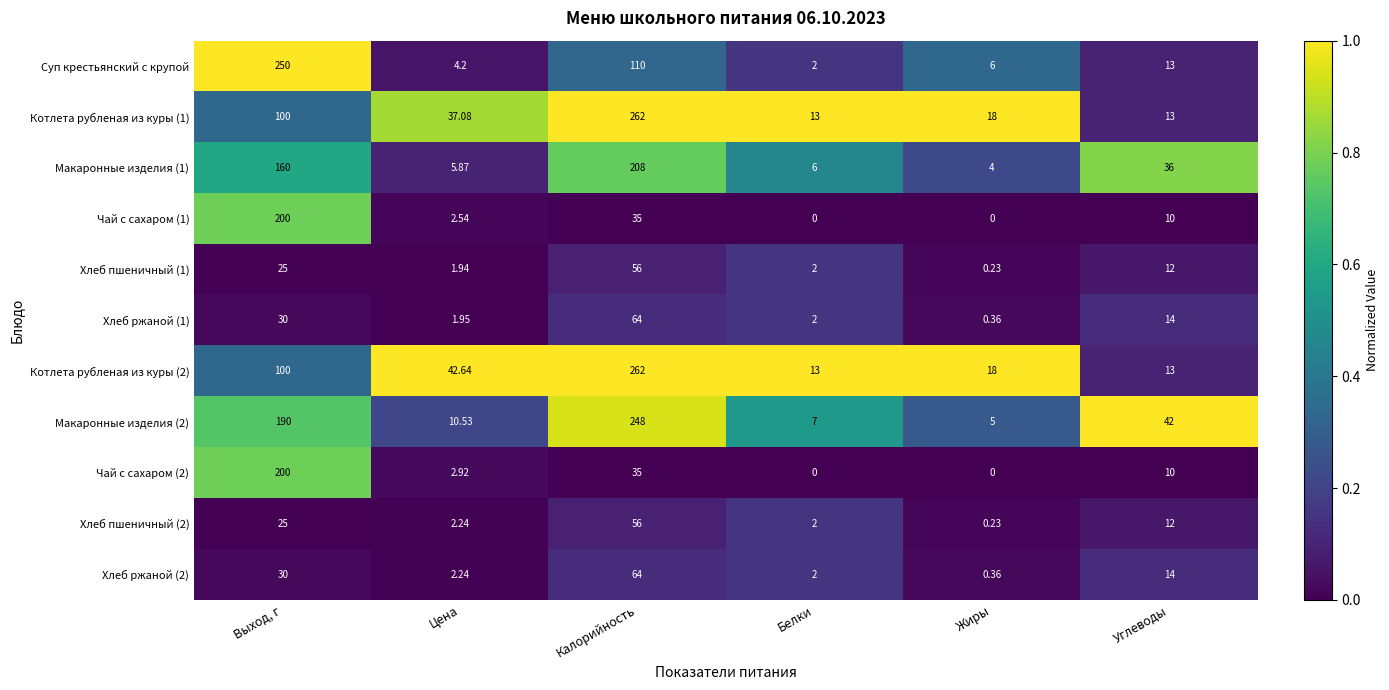

List the labels in order of Хлеб ржаной (2) value, largest first.

Калорийность, Выход, г, Углеводы, Цена, Белки, Жиры